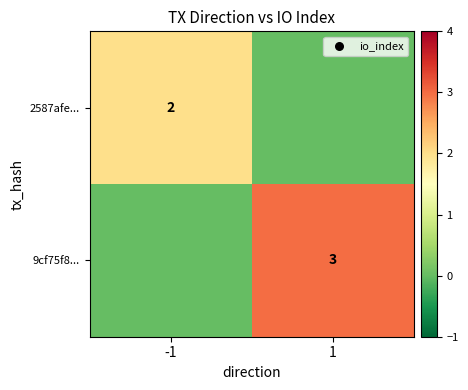

The 2587afe... series shows 2 at -1. True or false?

True